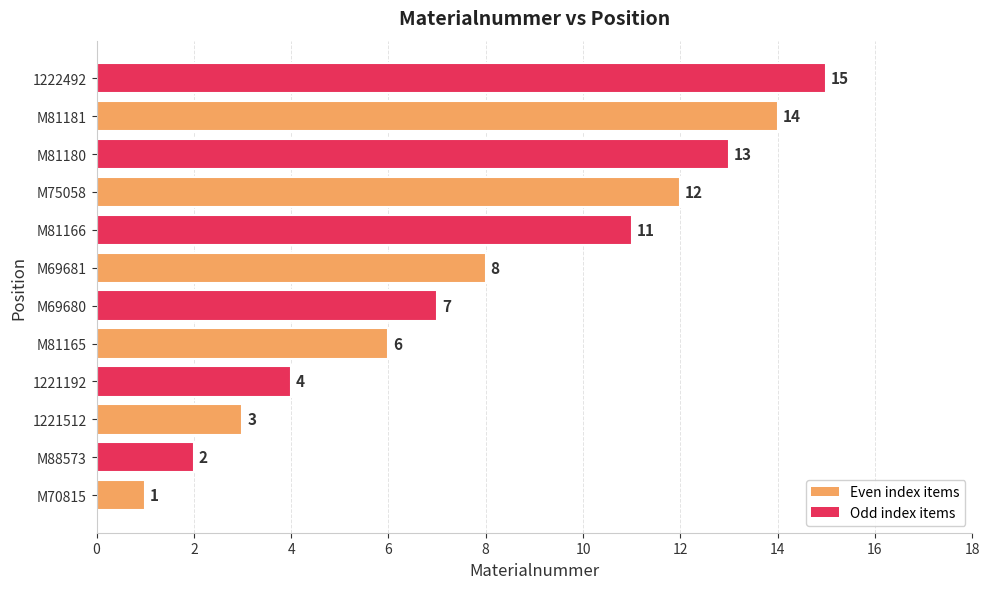

What is the average value?

8